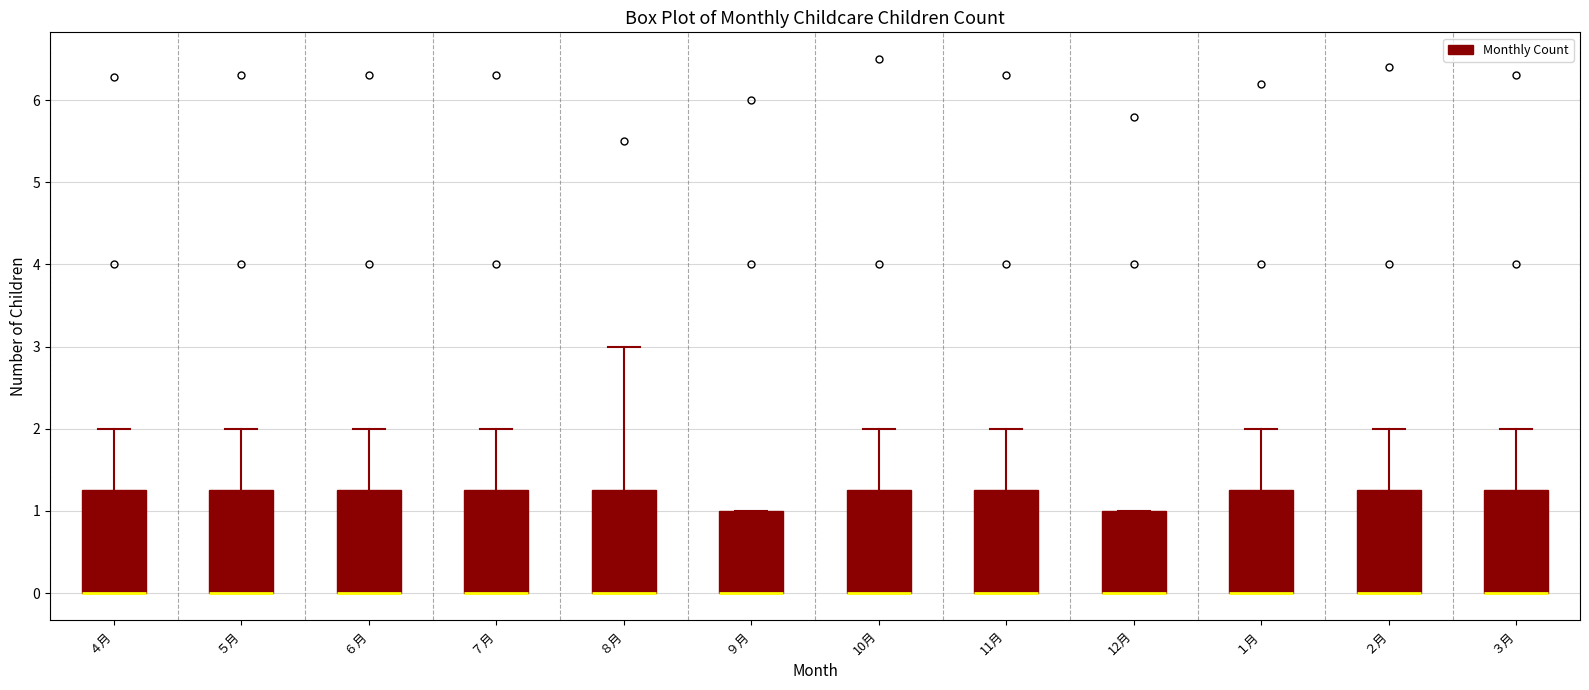

Where is the lower edge of the box for ５月 on the y-axis? The values are not printed on the chart, so give them approximately, as read against the axis.

0.0